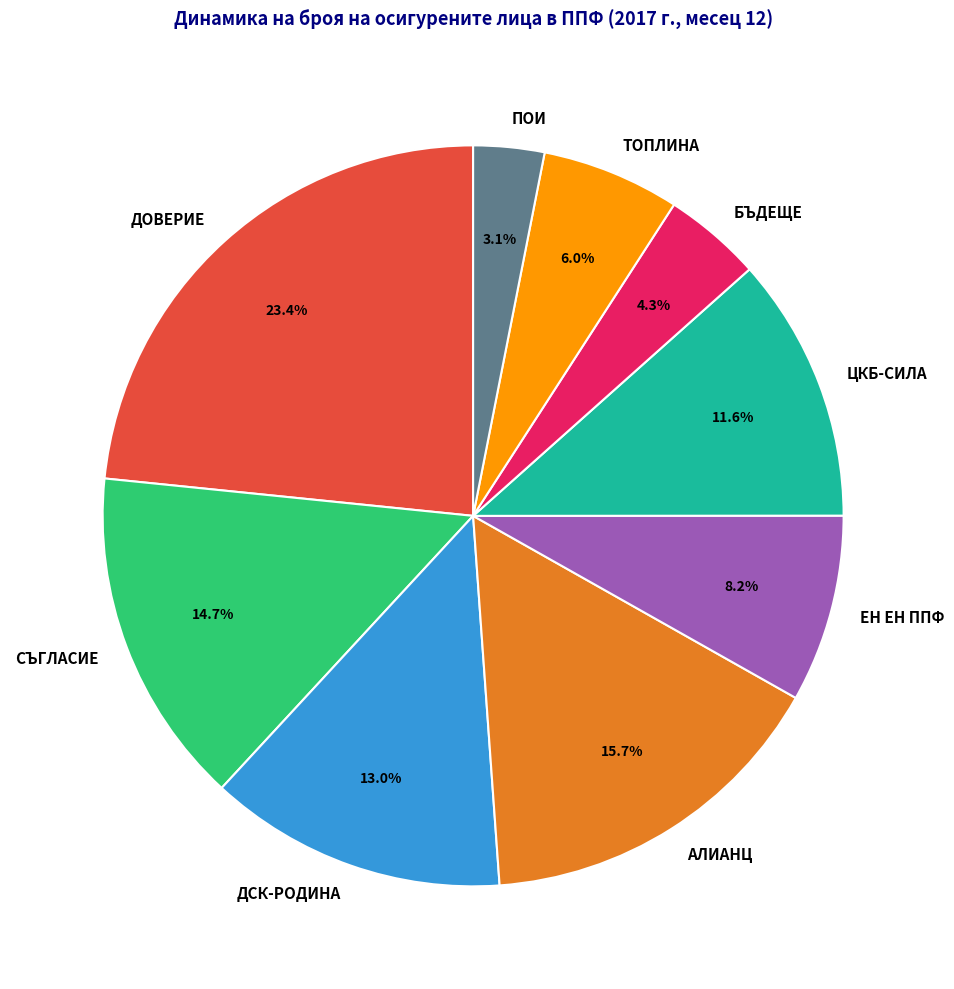

What percentage do СЪГЛАСИЕ and ДОВЕРИЕ together represent?

38.1%